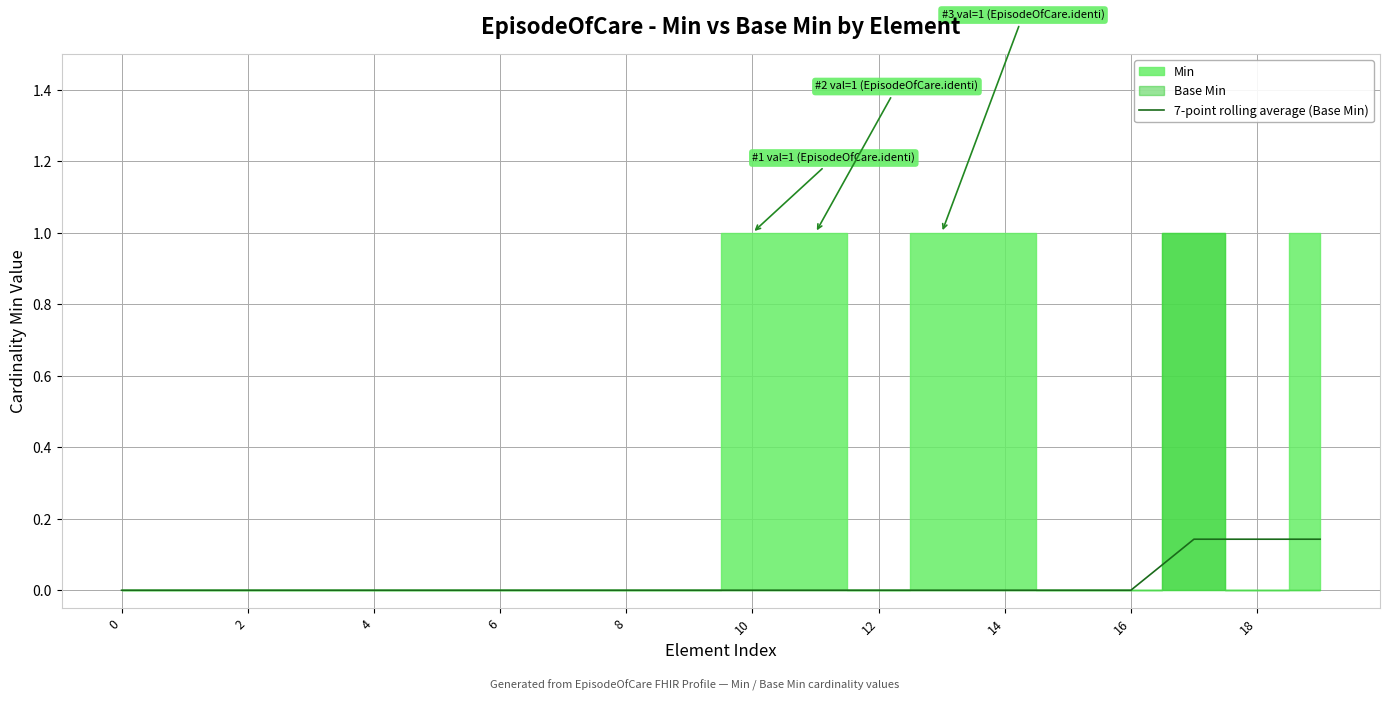

What is the label of the 8th point from the right?

12